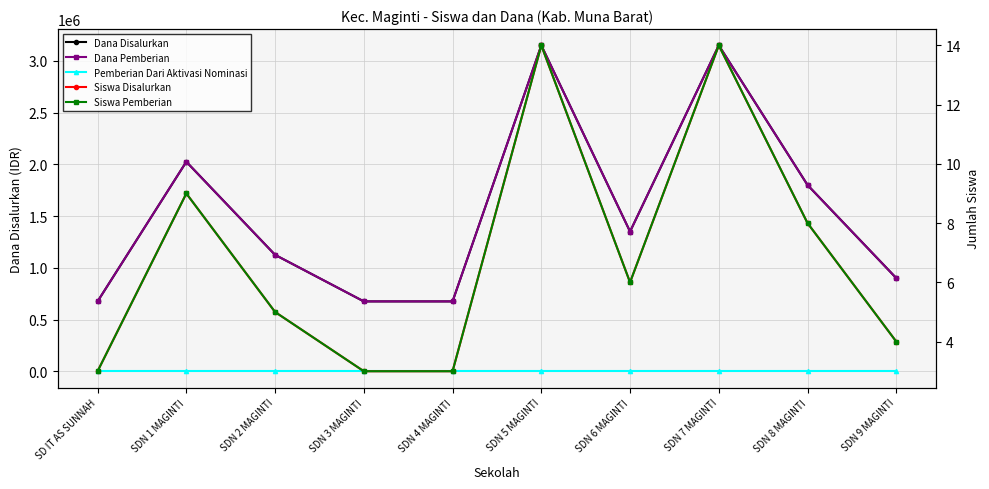

The value of Dana Pemberian at SDN 5 MAGINTI is 5438983. True or false?

False